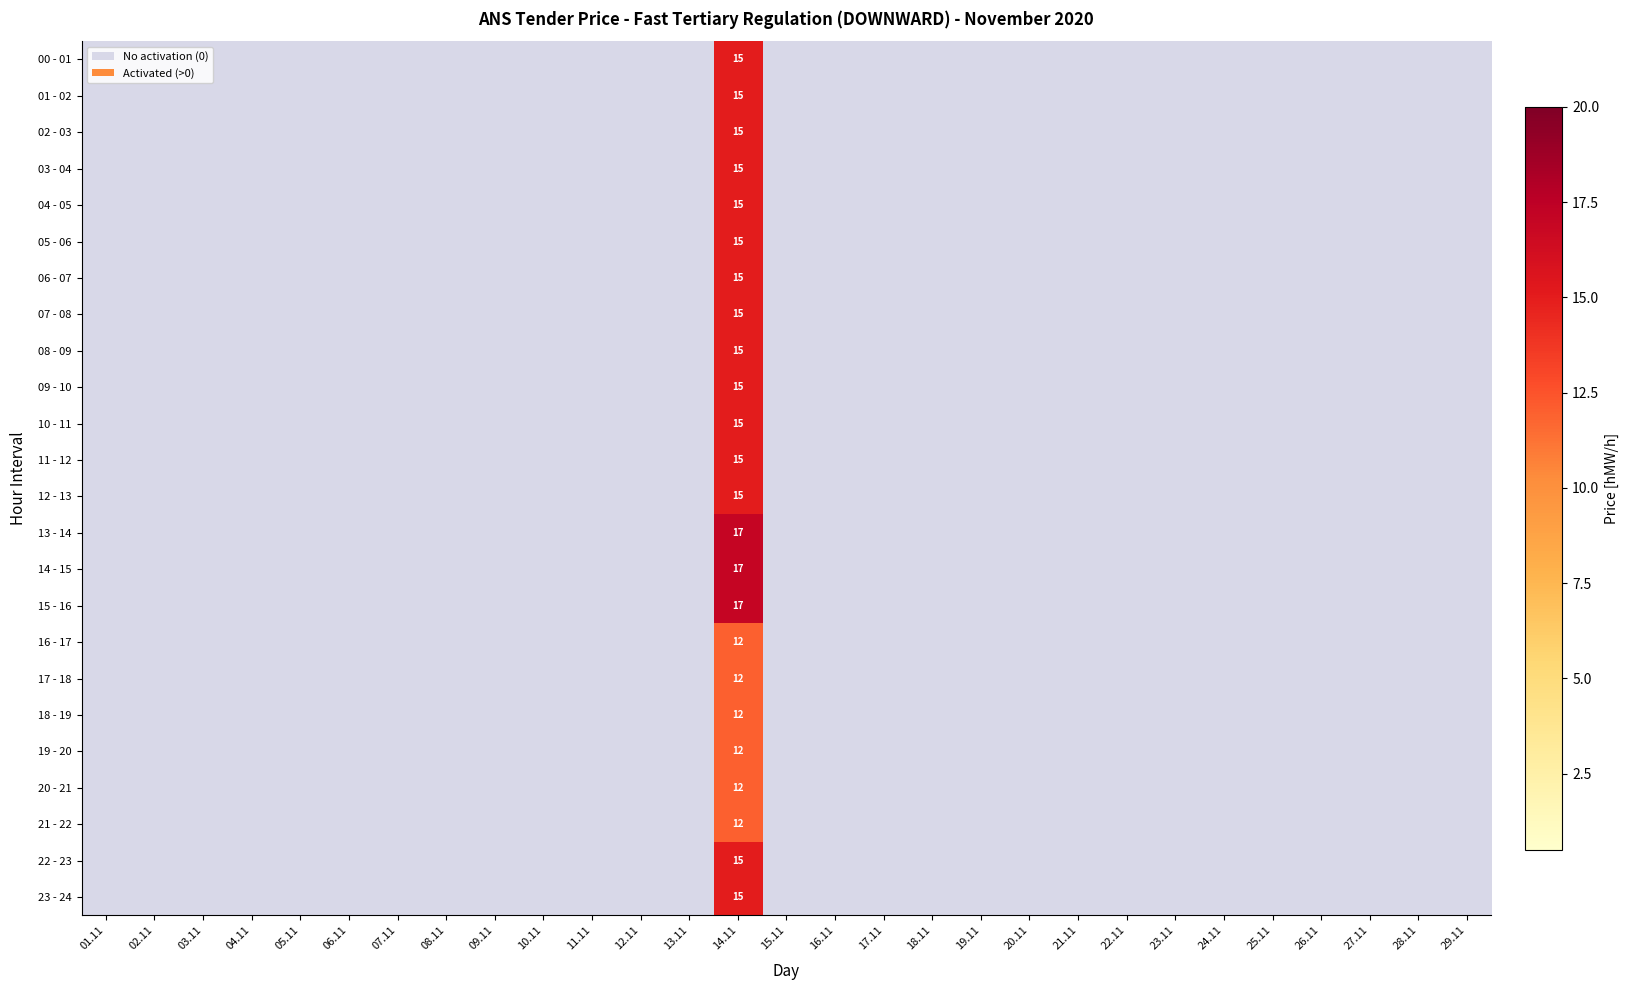

How many values in 09 - 10 are above zero?

1